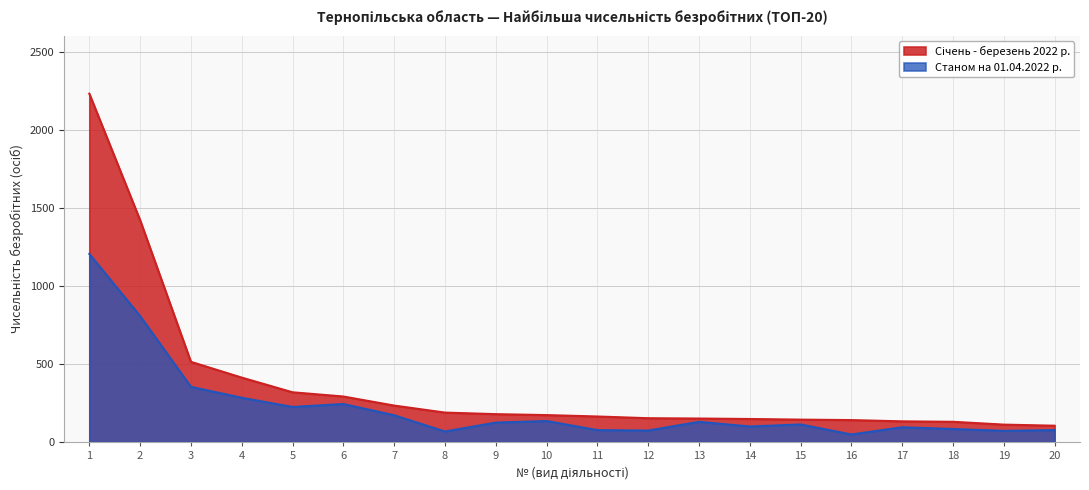

At how many categories does at least one series exceed 1034?

2